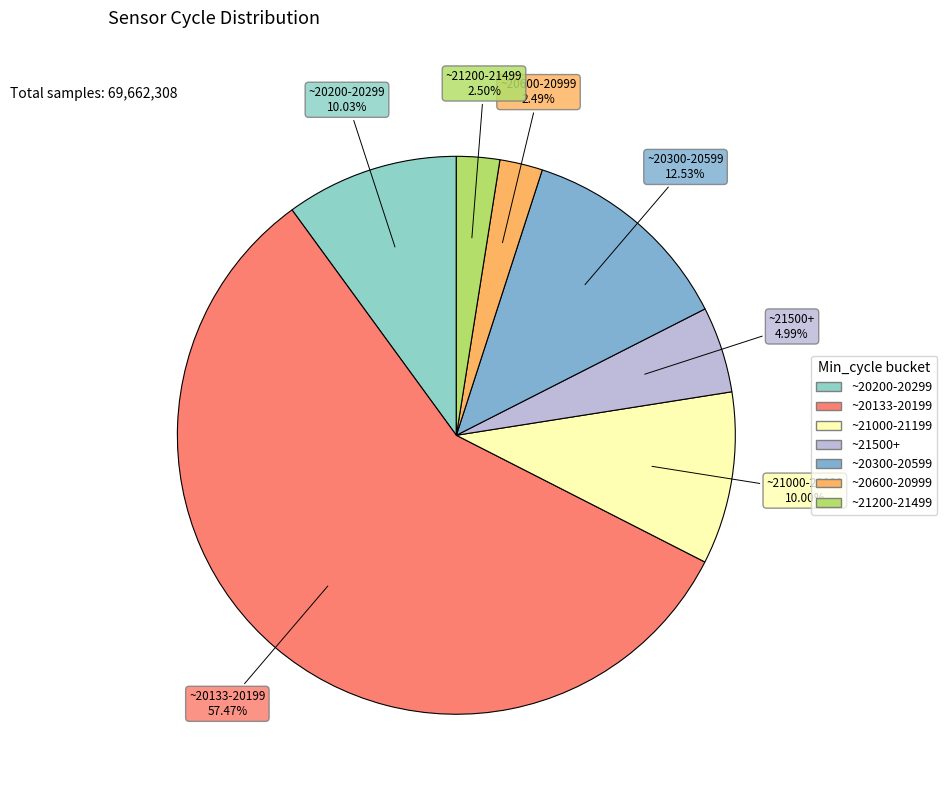

How many slices are in this pie chart?

7